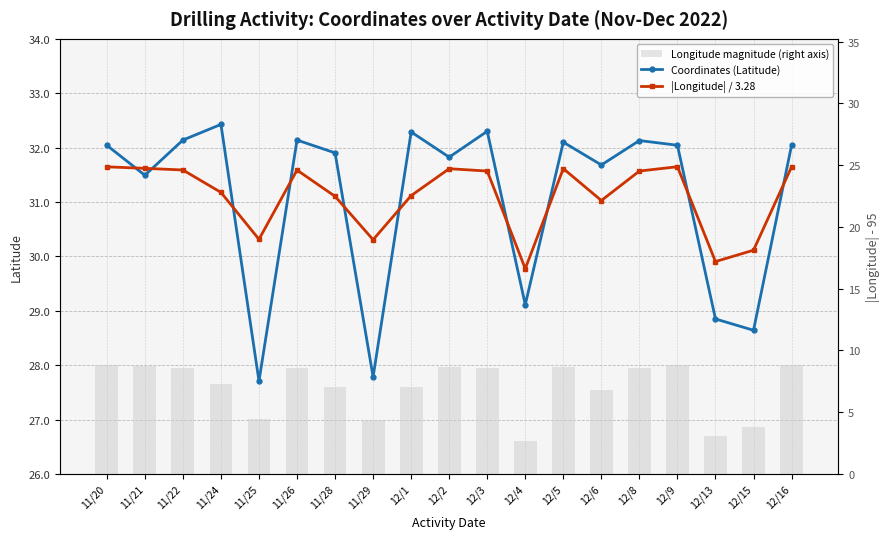

What is the difference between the maximum and second lowest values in the |Longitude| / 3.28 series?

1.7